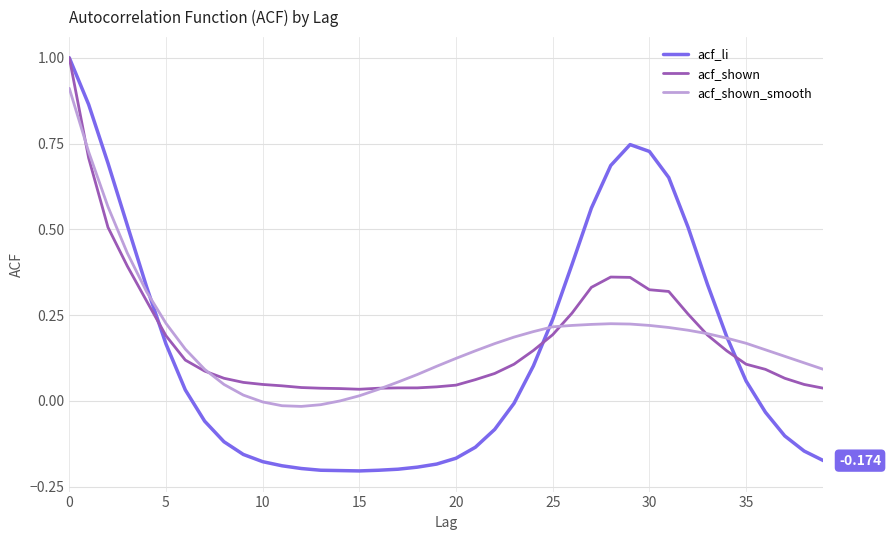

What are all the series names shown in the legend?

acf_li, acf_shown, acf_shown_smooth